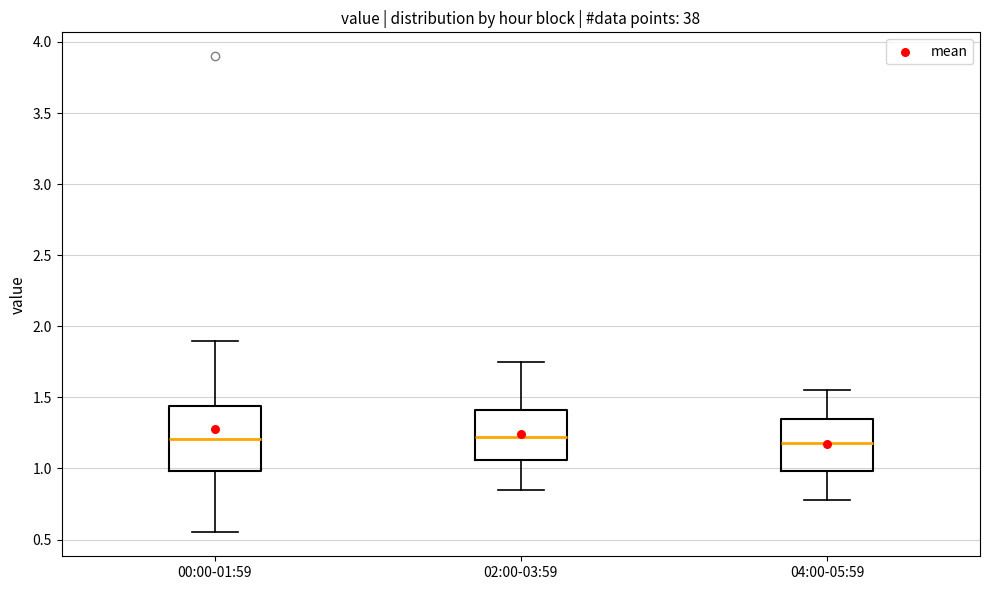

Where does the median line of the box for 02:00-03:59 sit on the y-axis? The values are not printed on the chart, so give them approximately, as read against the axis.

1.20